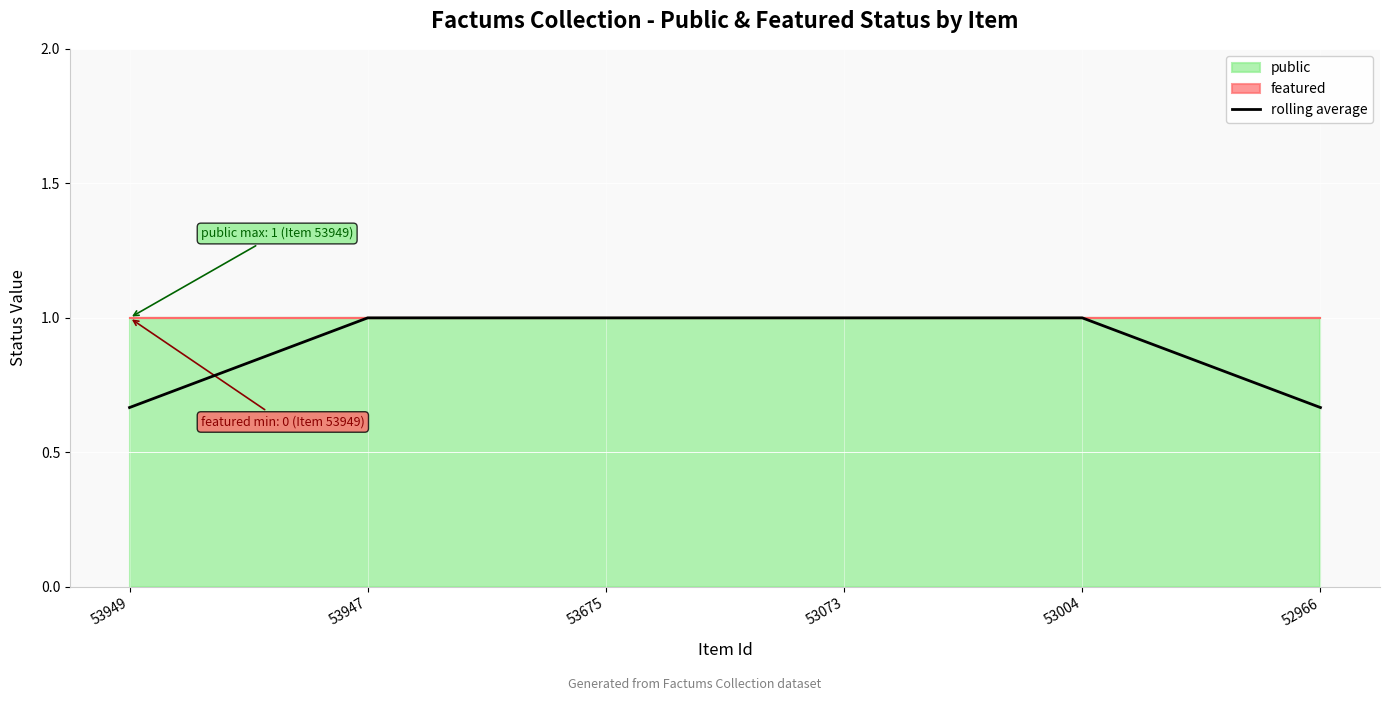

Rank the categories by value from lowest to highest.

53949, 52966, 53947, 53675, 53073, 53004